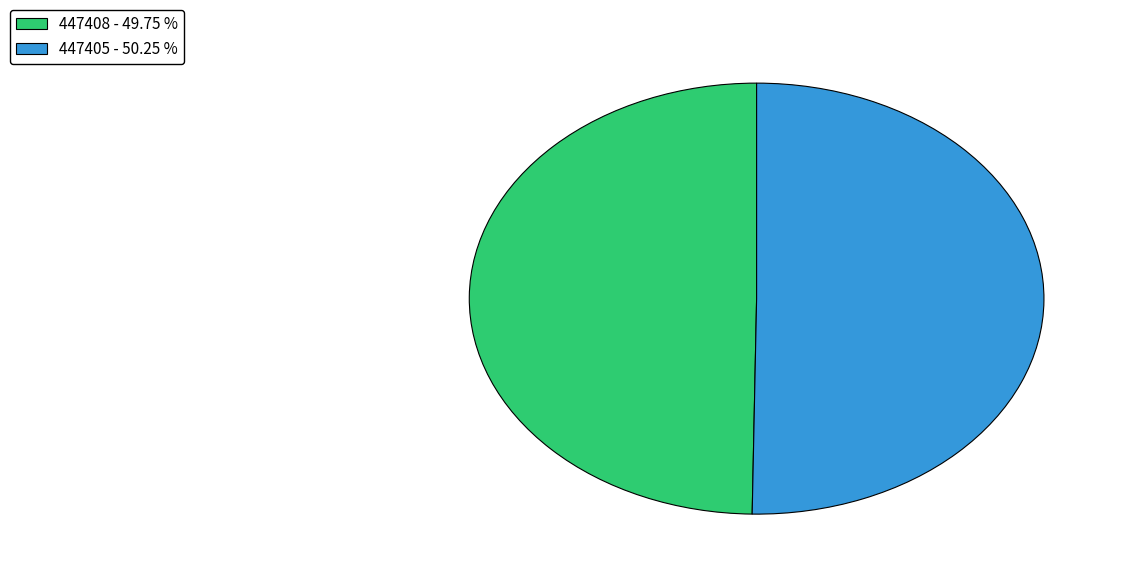

Approximately how many times larger is the value at 447408 - 49.75 % compared to 447405 - 50.25 %?

1.0